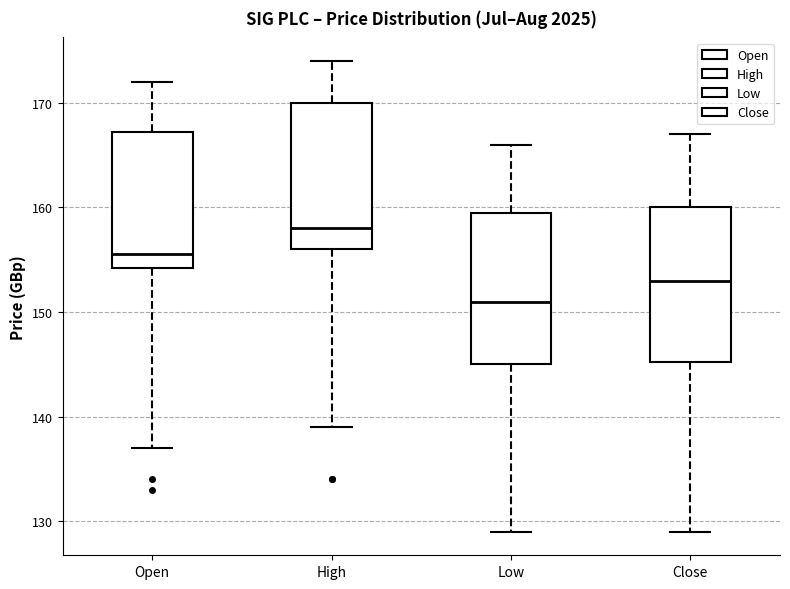

Reading left to right, transcribe this box plot: for each box, give where its median line is, the range the box spans, and where its two whiskers end, as read against the y-axis. The values are not printed on the chart, so give them approximately, as read against the axis.

Open: median 156, box 154 to 167, whiskers 137 to 172
High: median 158, box 156 to 170, whiskers 139 to 174
Low: median 151, box 145 to 160, whiskers 129 to 166
Close: median 153, box 145 to 160, whiskers 129 to 167